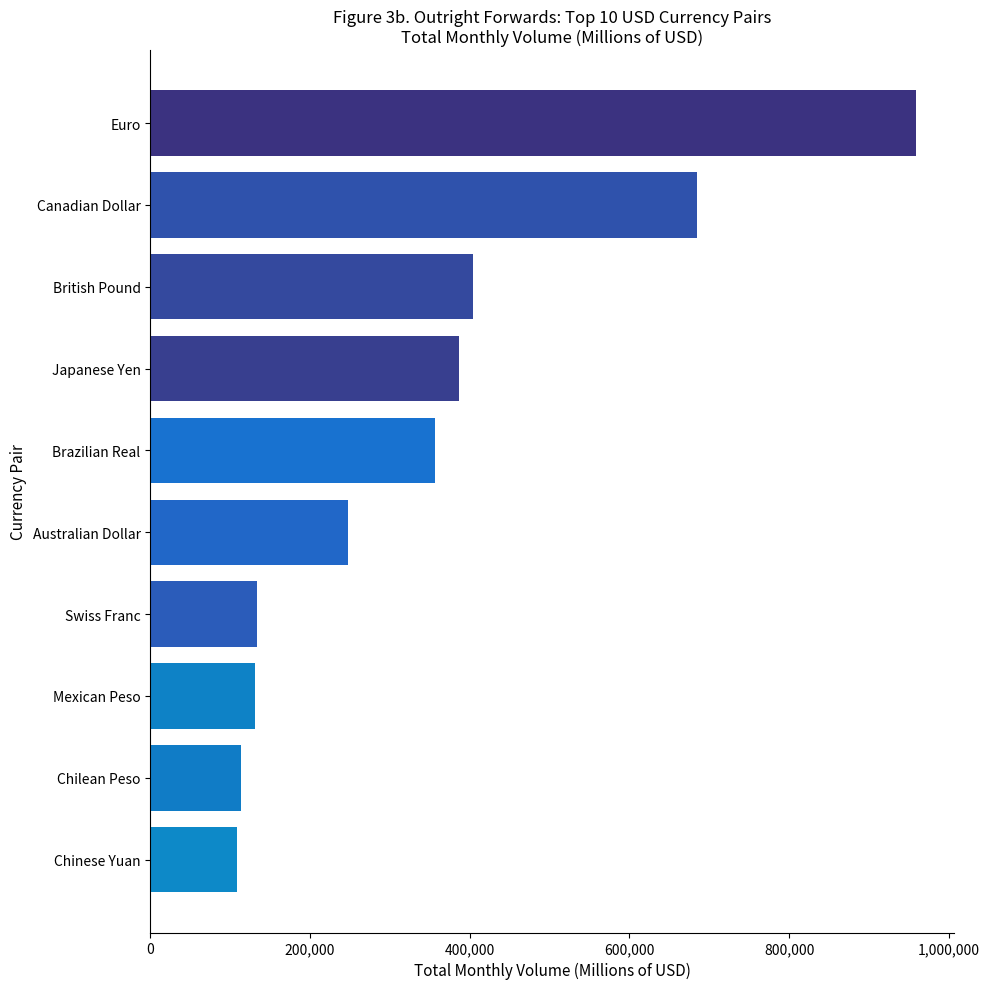

Between Canadian Dollar and Swiss Franc, which is larger?

Canadian Dollar